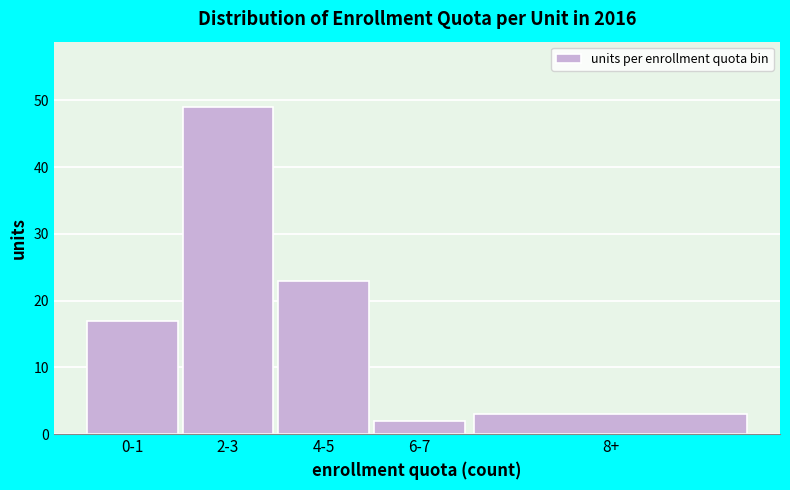

Reading left to right, transcribe all the data shown in this chart.

17	49	23	2	3